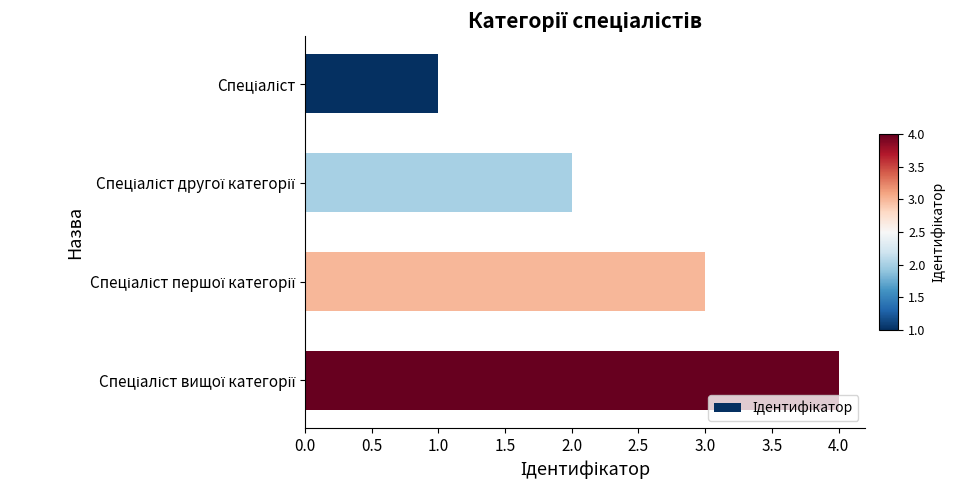

What is the difference between the maximum and minimum values?

3